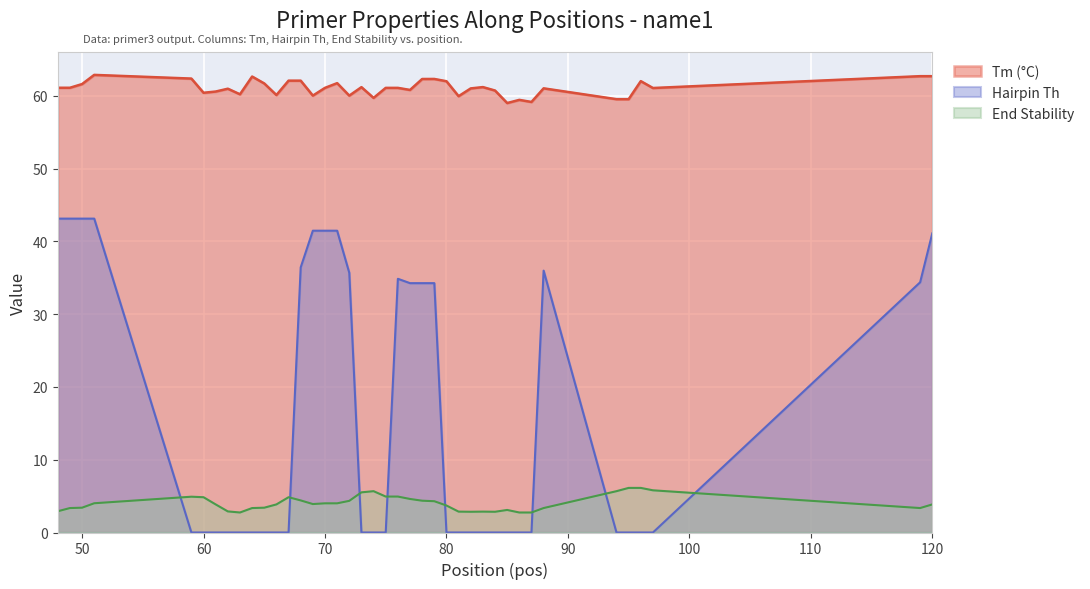

At how many categories does at least one series exceed 56?

40